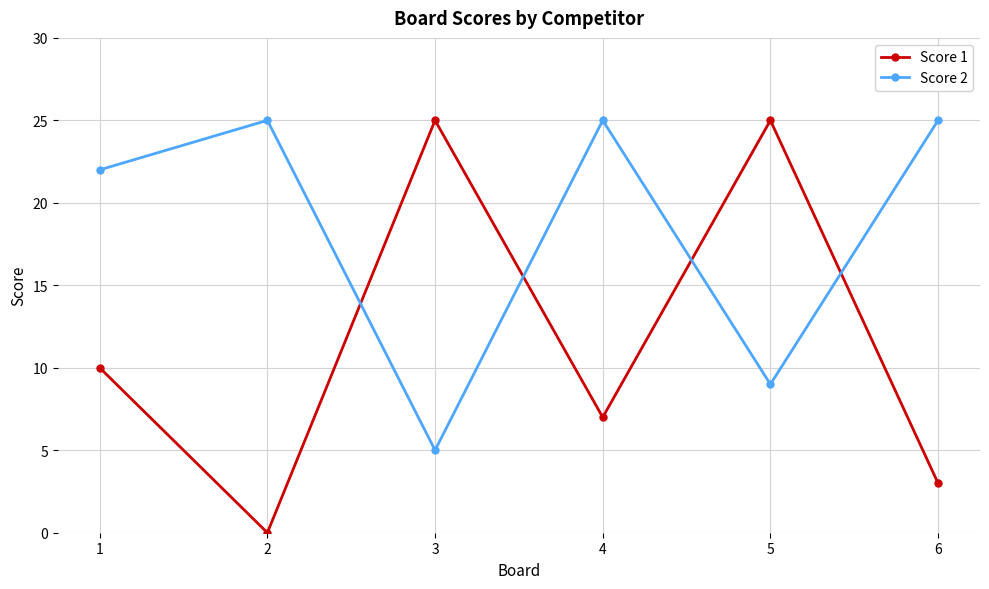

What are all the series names shown in the legend?

Score 1, Score 2